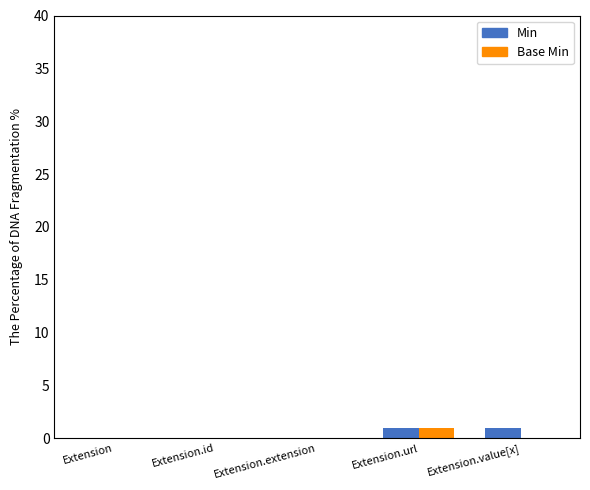

The value of Min at Extension.value[x] is 1. True or false?

True